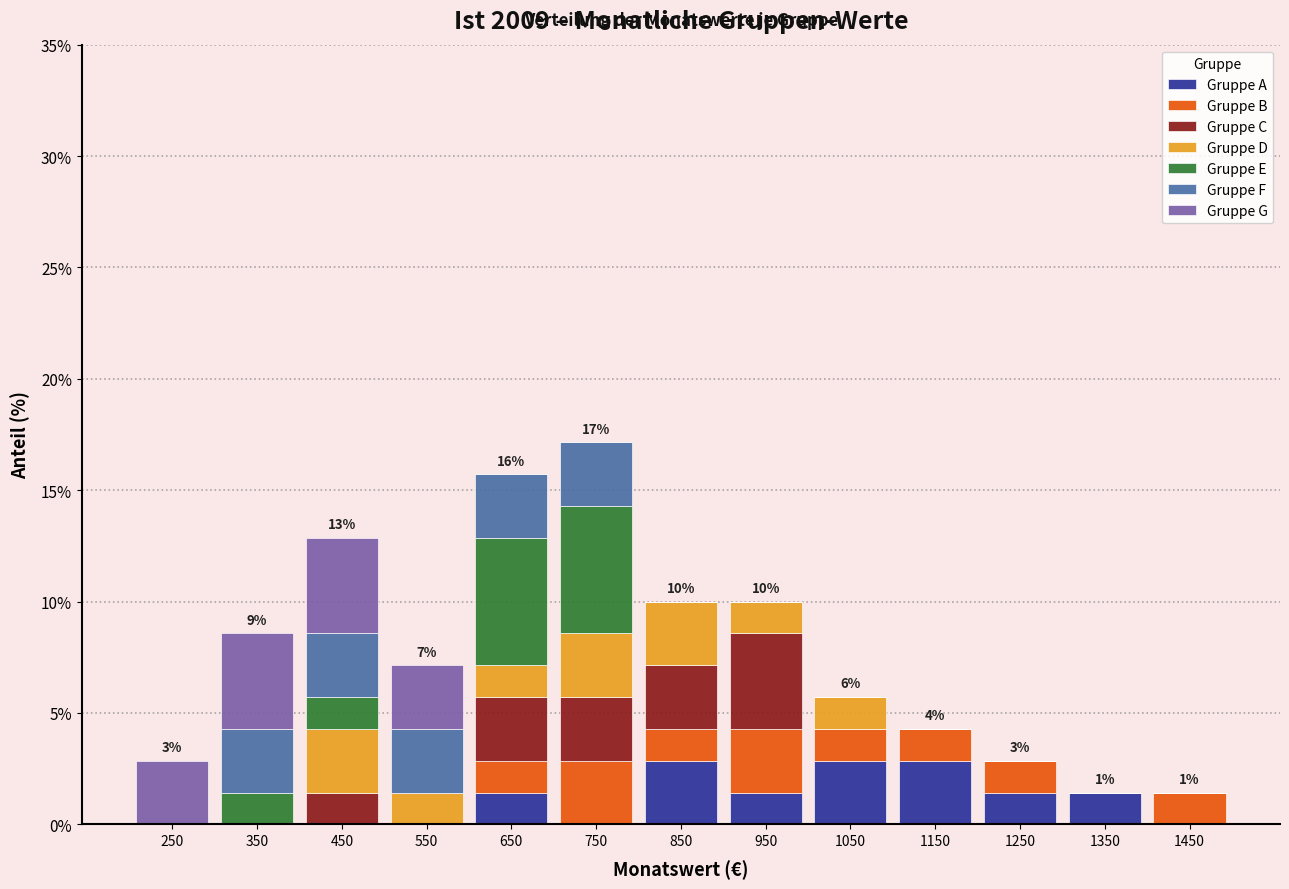

Which range on the x-axis has the tallest stacked bar (by total height)?

700 to 800